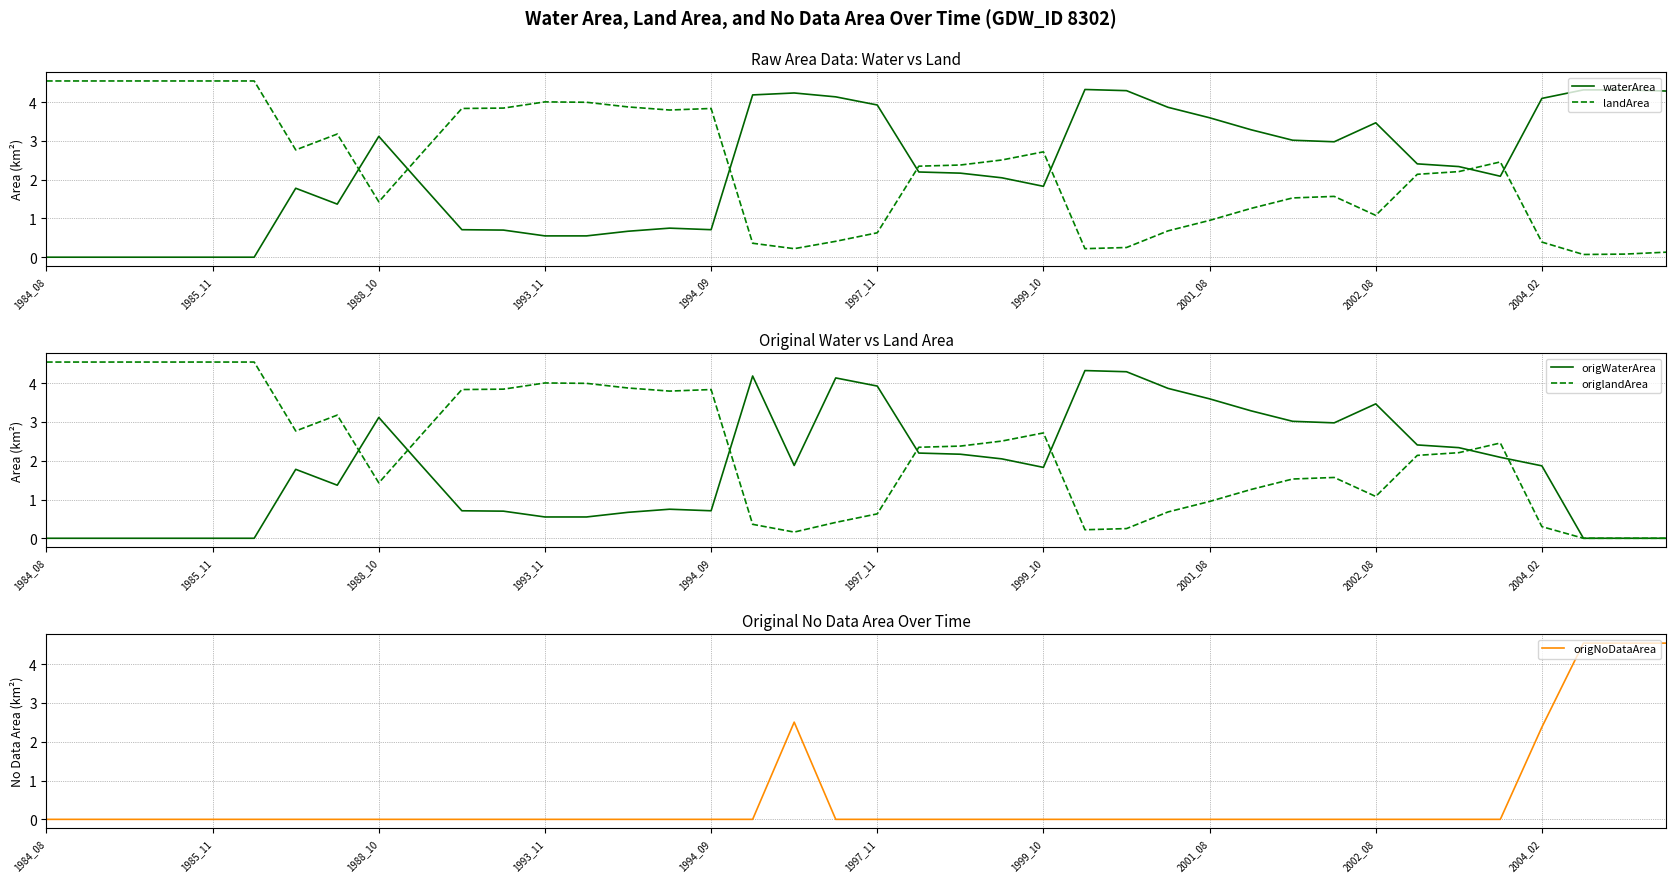

Is it true that landArea equals 6.3 at 1993_11?

False